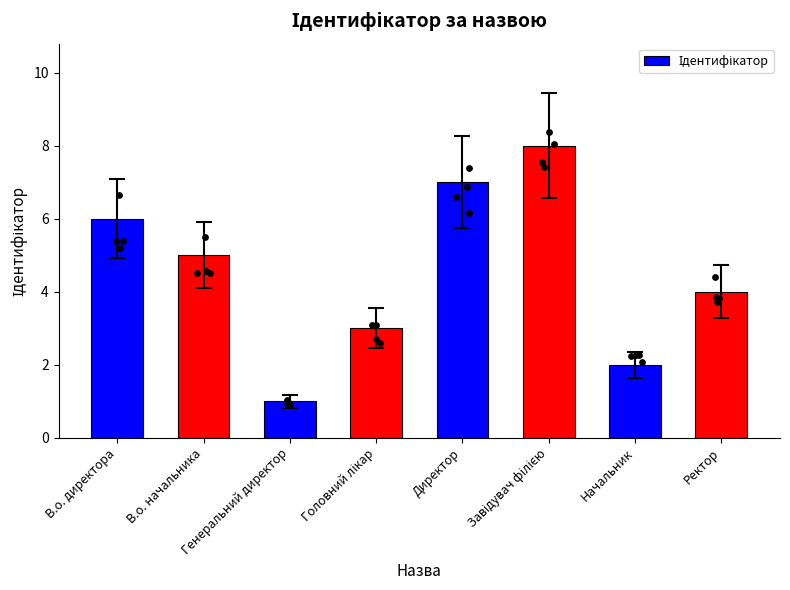

What is the ratio of the value at В.о. директора to the value at Головний лікар?

2.0